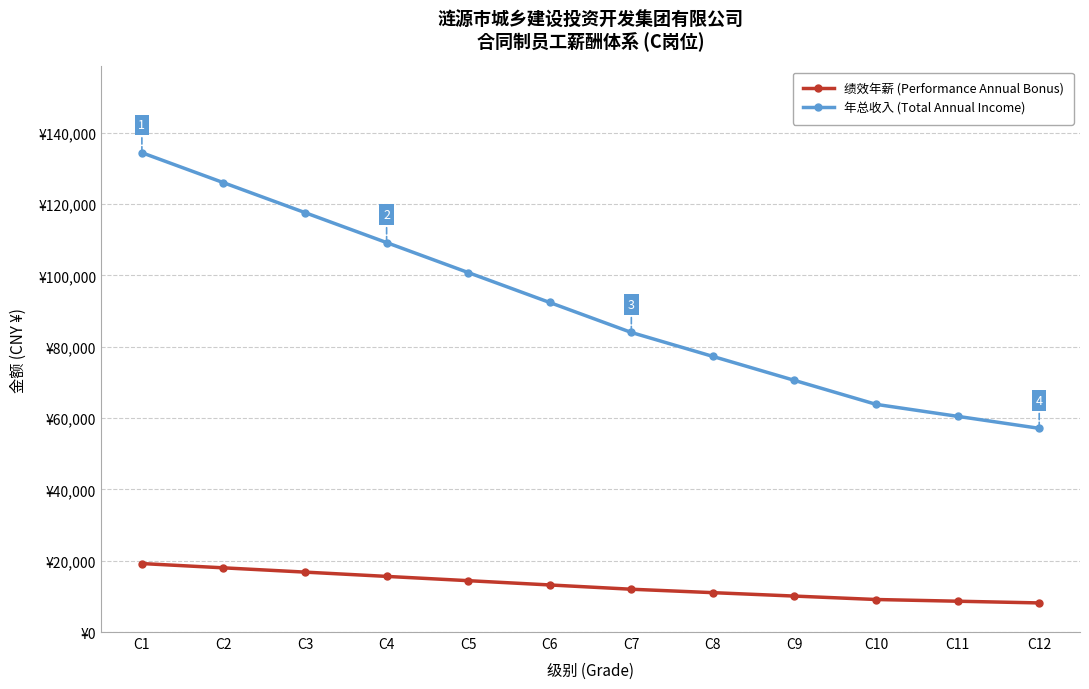

Which series has the largest total across all categories?

年总收入 (Total Annual Income)